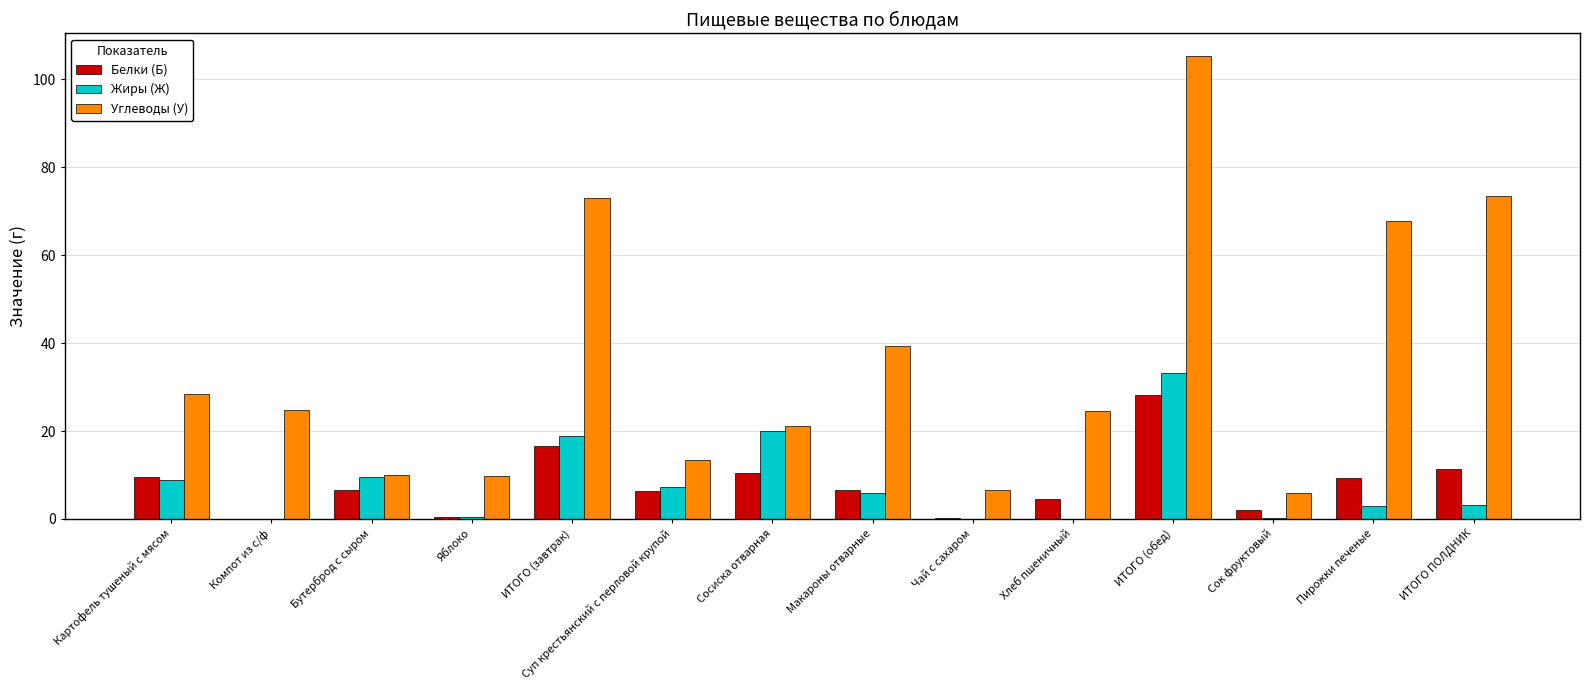

What is the sum of the Жиры (Ж) values at Макароны отварные and ИТОГО ПОЛДНИК?

9.0